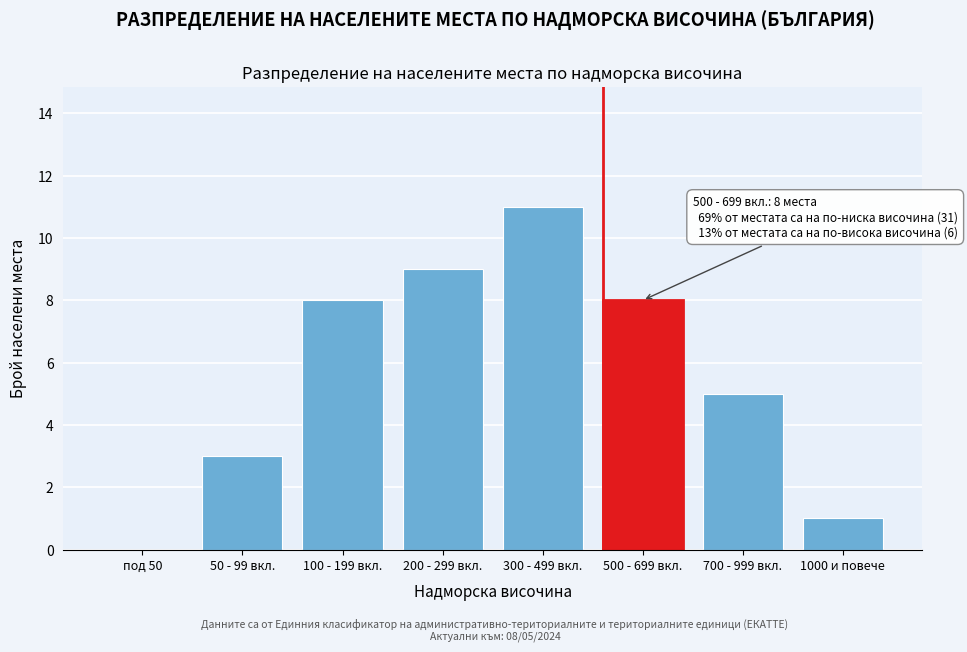

Reading left to right, list all the values displayed in this chart.

под 50=0	50 - 99 вкл.=3	100 - 199 вкл.=8	200 - 299 вкл.=9	300 - 499 вкл.=11	500 - 699 вкл.=8	700 - 999 вкл.=5	1000 и повече=1